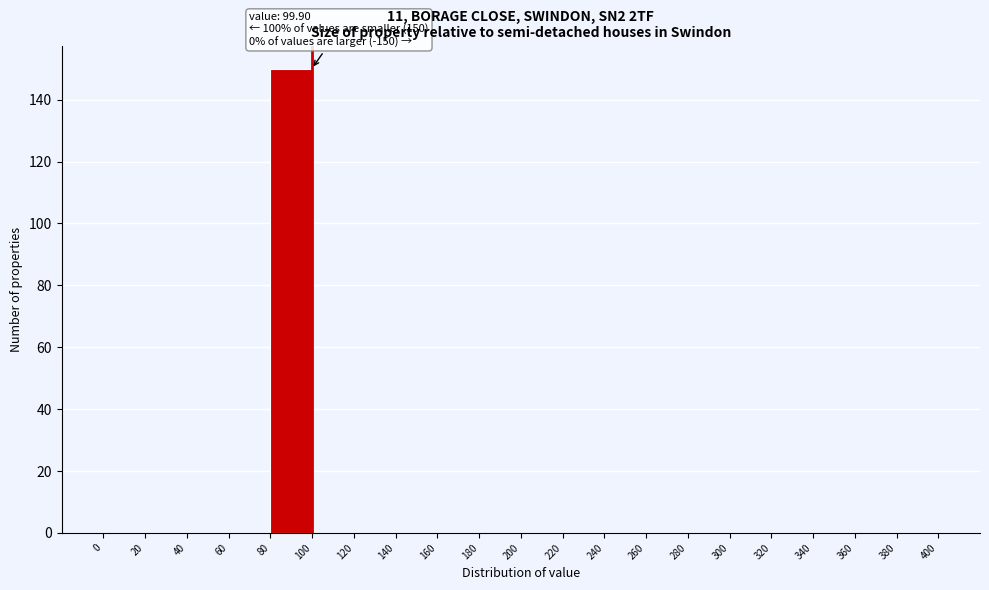

Over which range of the x-axis is the bar tallest?

80 to 100